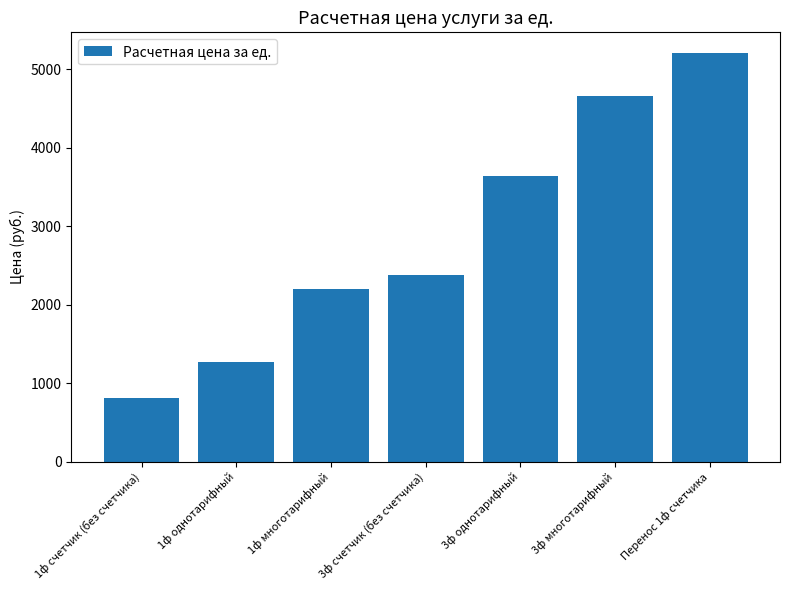

The value at 1ф однотарифный is 1271. True or false?

True